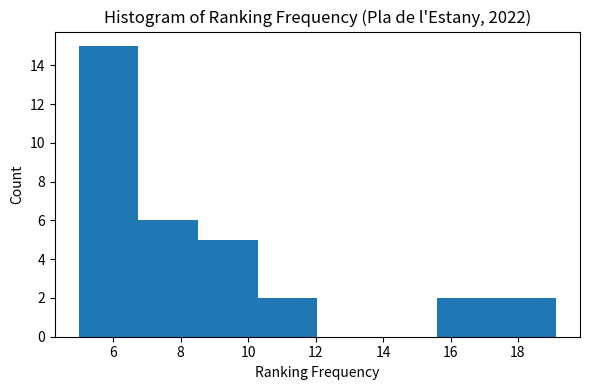

Which range on the x-axis has the tallest bar?

5.0 to 6.8